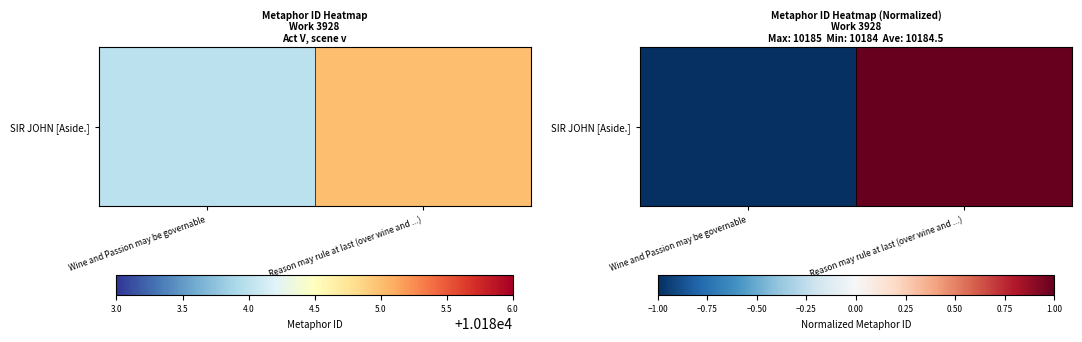

The value at Reason may rule at last (over wine and ...) is 1. True or false?

False